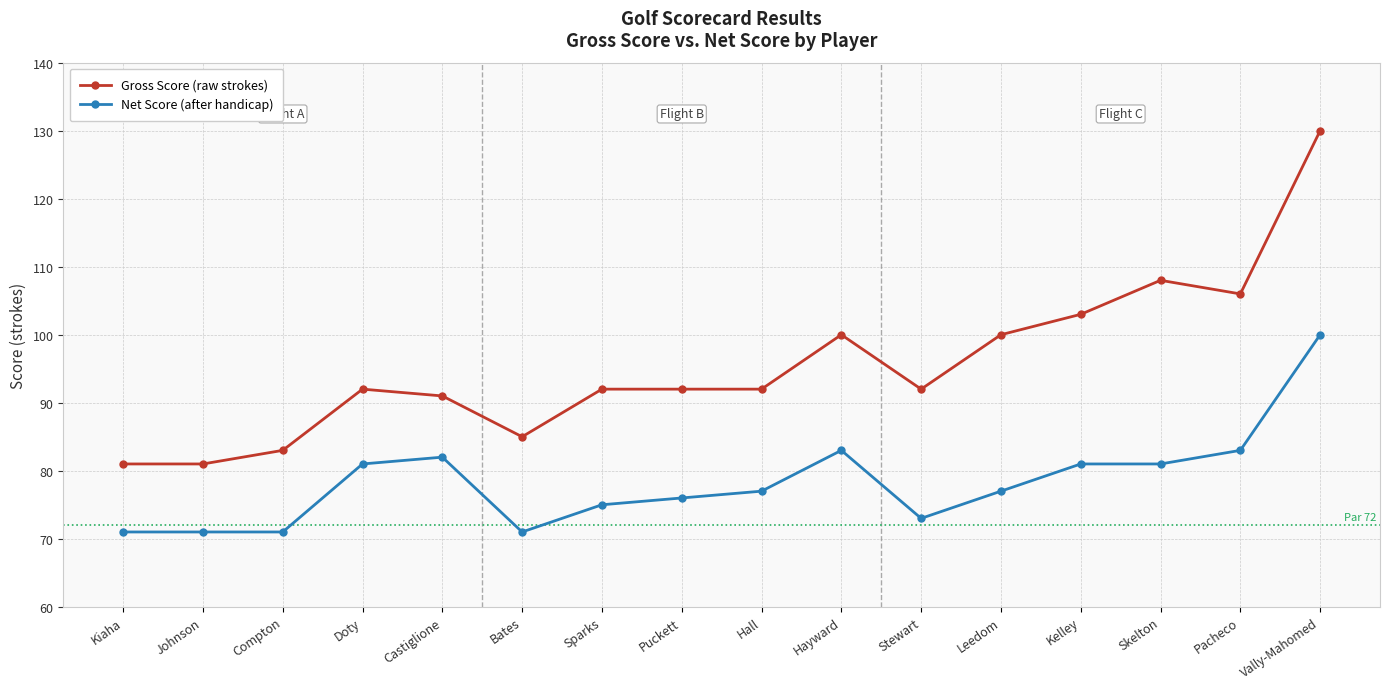

What is the sum of all Gross Score values?

1528